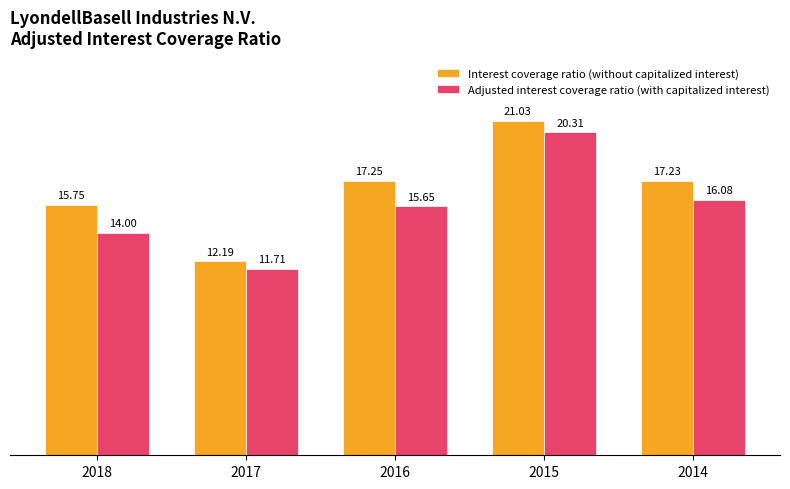

List the series in order of their overall mean, lowest first.

Adjusted interest coverage ratio (with capitalized interest), Interest coverage ratio (without capitalized interest)